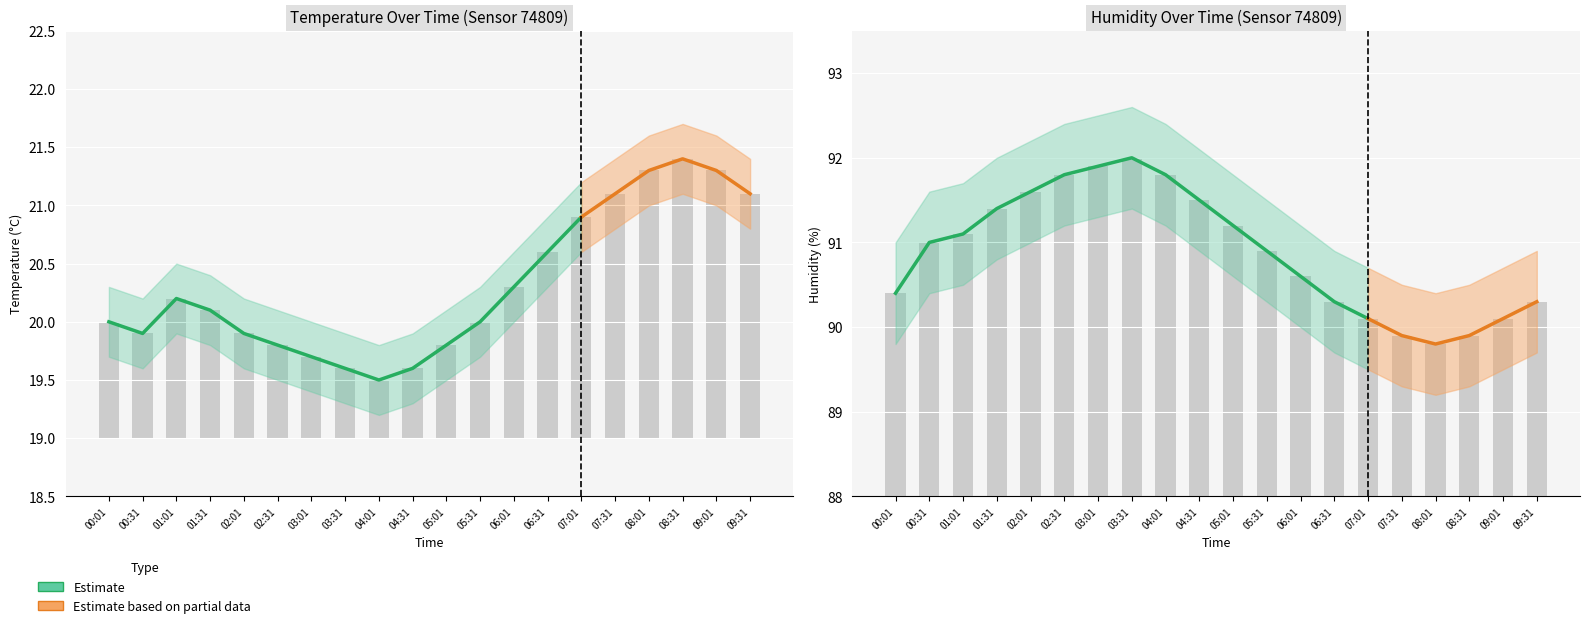

Reading left to right, what are all the values shown in this chart?

temperature: 00:01=20.0	00:31=19.9	01:01=20.2	01:31=20.1	02:01=19.9	02:31=19.8	03:01=19.7	03:31=19.6	04:01=19.5	04:31=19.6	05:01=19.8	05:31=20.0	06:01=20.3	06:31=20.6	07:01=20.9	07:31=21.1	08:01=21.3	08:31=21.4	09:01=21.3	09:31=21.1
temperature_upper: 00:01=20.3	00:31=20.2	01:01=20.5	01:31=20.4	02:01=20.2	02:31=20.1	03:01=20.0	03:31=19.9	04:01=19.8	04:31=19.9	05:01=20.1	05:31=20.3	06:01=20.6	06:31=20.9	07:01=21.2	07:31=21.4	08:01=21.6	08:31=21.7	09:01=21.6	09:31=21.4
temperature_lower: 00:01=19.7	00:31=19.6	01:01=19.9	01:31=19.8	02:01=19.6	02:31=19.5	03:01=19.4	03:31=19.3	04:01=19.2	04:31=19.3	05:01=19.5	05:31=19.7	06:01=20.0	06:31=20.3	07:01=20.6	07:31=20.8	08:01=21.0	08:31=21.1	09:01=21.0	09:31=20.8
humidity: 00:01=90.4	00:31=91.0	01:01=91.1	01:31=91.4	02:01=91.6	02:31=91.8	03:01=91.9	03:31=92.0	04:01=91.8	04:31=91.5	05:01=91.2	05:31=90.9	06:01=90.6	06:31=90.3	07:01=90.1	07:31=89.9	08:01=89.8	08:31=89.9	09:01=90.1	09:31=90.3
humidity_upper: 00:01=91.0	00:31=91.6	01:01=91.7	01:31=92.0	02:01=92.2	02:31=92.4	03:01=92.5	03:31=92.6	04:01=92.4	04:31=92.1	05:01=91.8	05:31=91.5	06:01=91.2	06:31=90.9	07:01=90.7	07:31=90.5	08:01=90.4	08:31=90.5	09:01=90.7	09:31=90.9
humidity_lower: 00:01=89.8	00:31=90.4	01:01=90.5	01:31=90.8	02:01=91.0	02:31=91.2	03:01=91.3	03:31=91.4	04:01=91.2	04:31=90.9	05:01=90.6	05:31=90.3	06:01=90.0	06:31=89.7	07:01=89.5	07:31=89.3	08:01=89.2	08:31=89.3	09:01=89.5	09:31=89.7